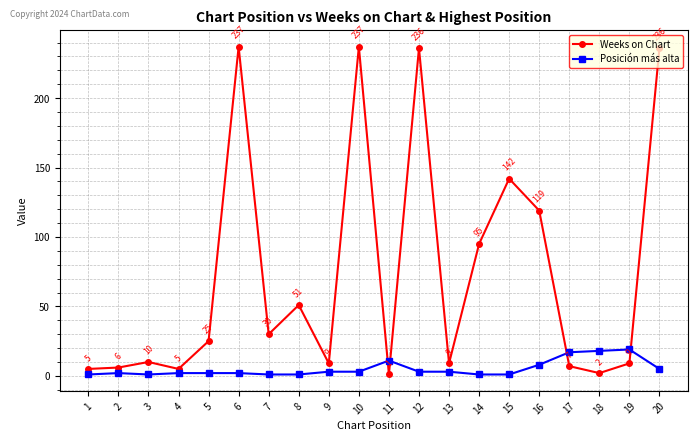

What are all the series names shown in the legend?

Weeks on Chart, Posición más alta